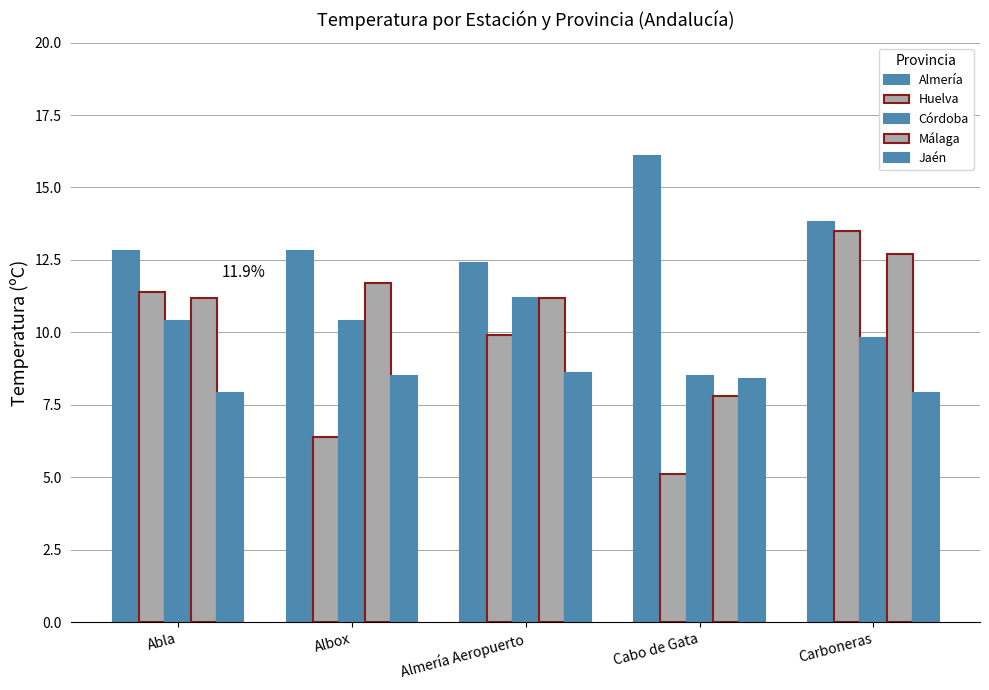

Between Abla and Almería Aeropuerto, which series saw the biggest shift?

Huelva